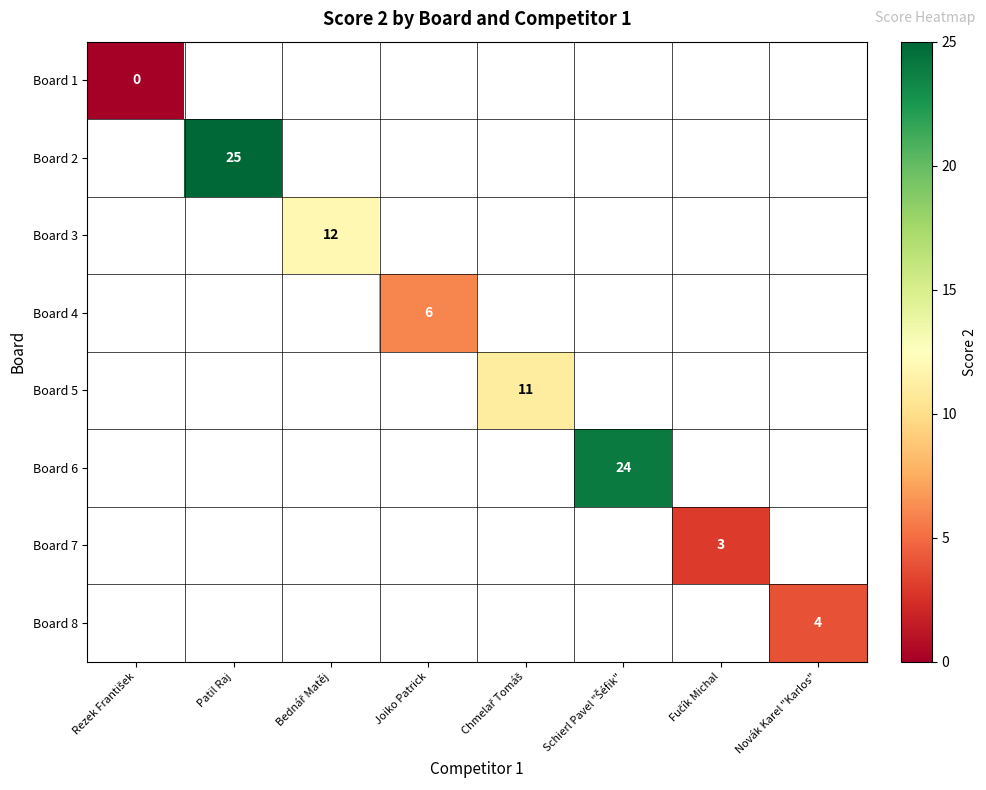

At how many categories does at least one series exceed 23?

2